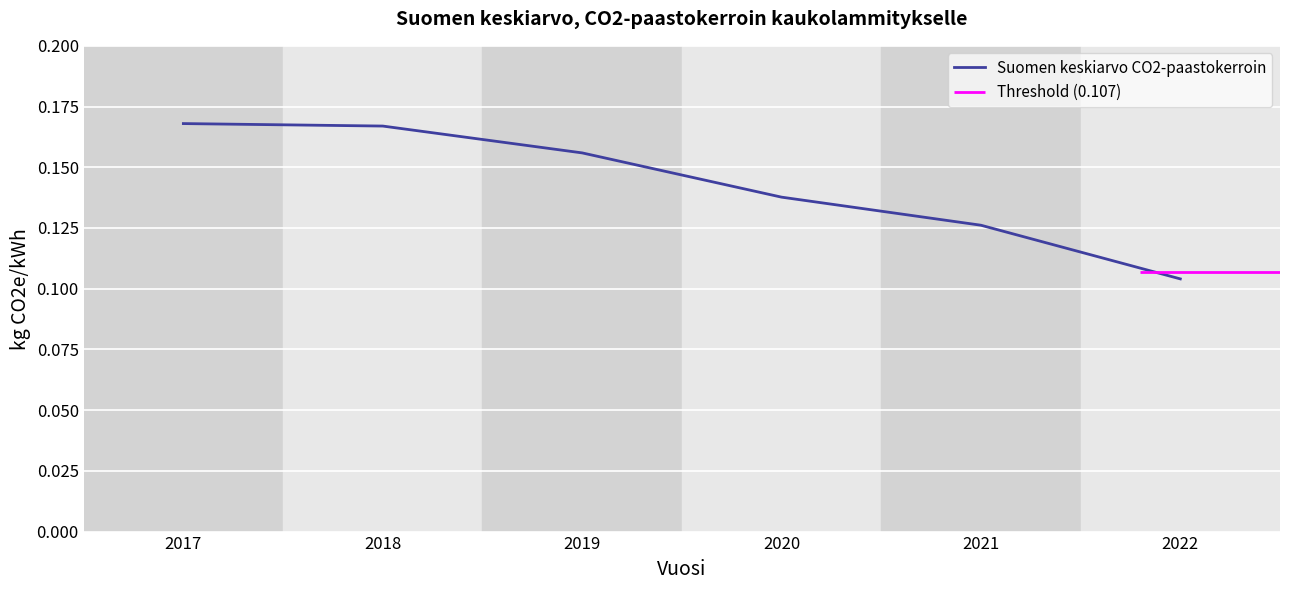

What is the value of the 5th point from the left?

0.1